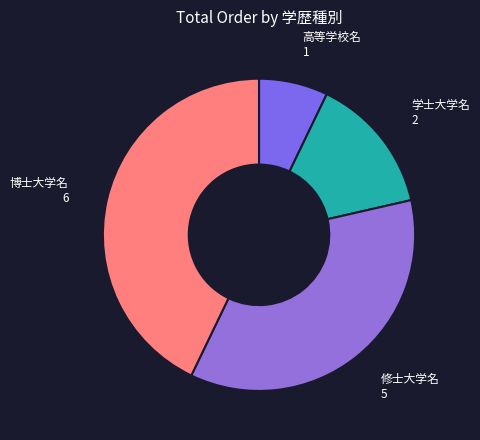

Rank the categories by value from lowest to highest.

高等学校名, 学士大学名, 修士大学名, 博士大学名